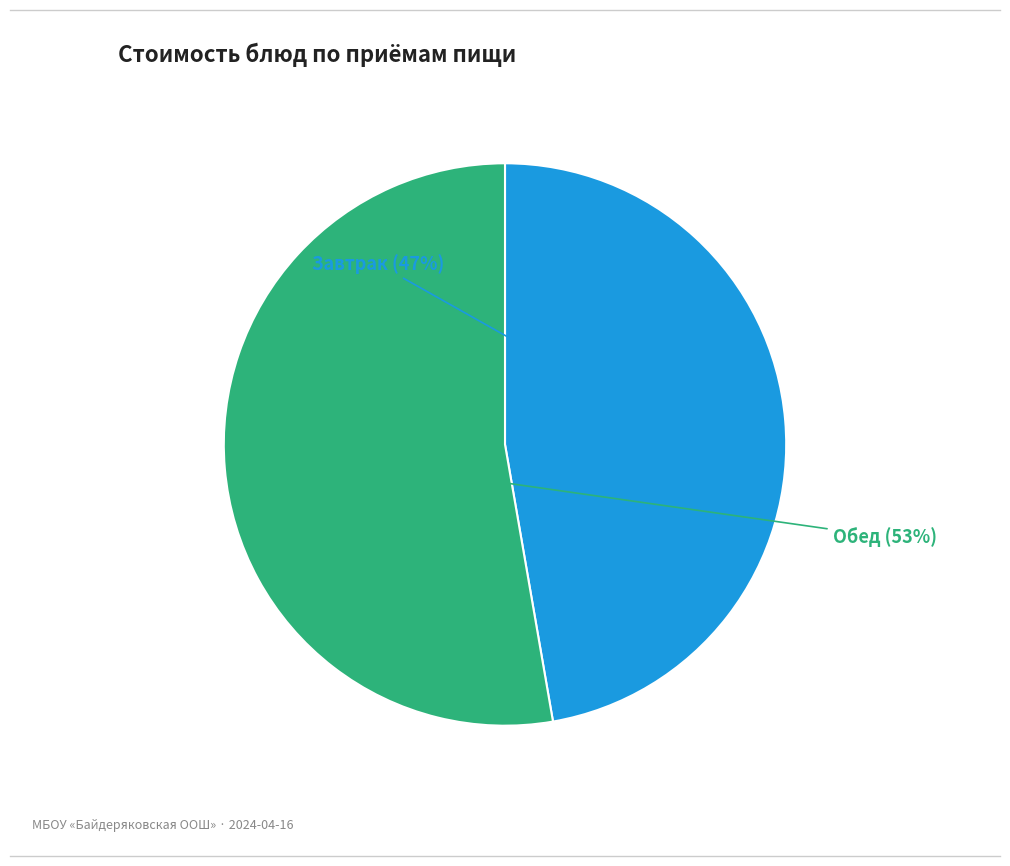

To the nearest percent, what is the average slice percentage?

50%